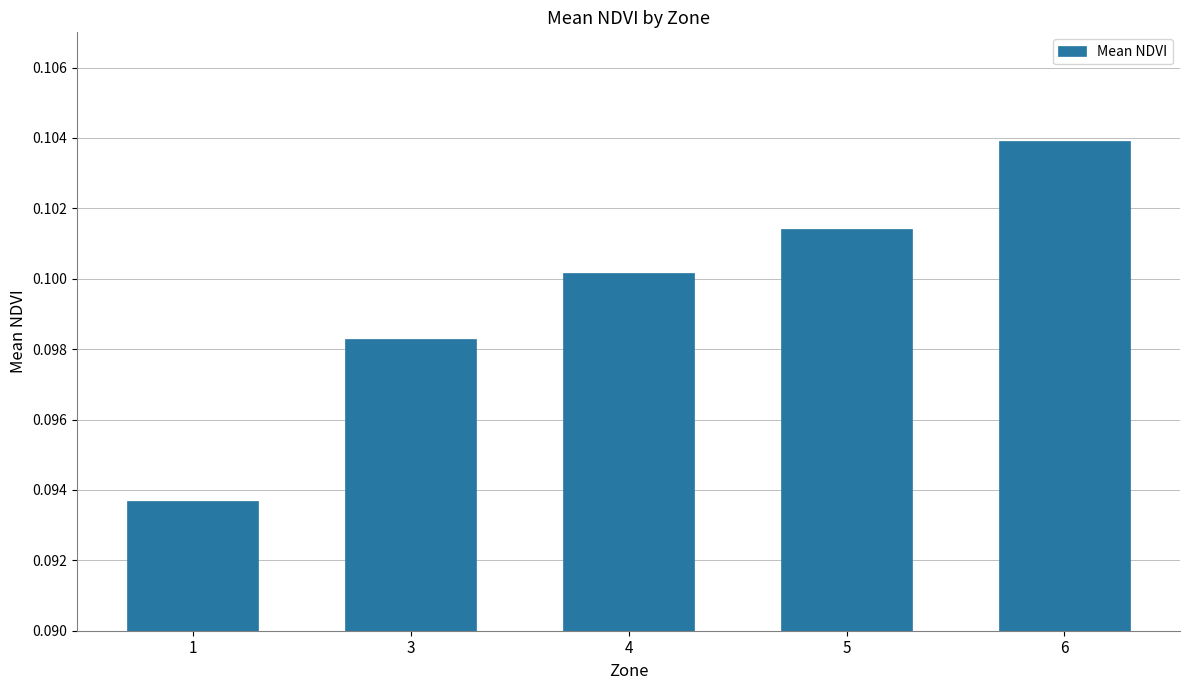

How many values are between 0 and 1?

5